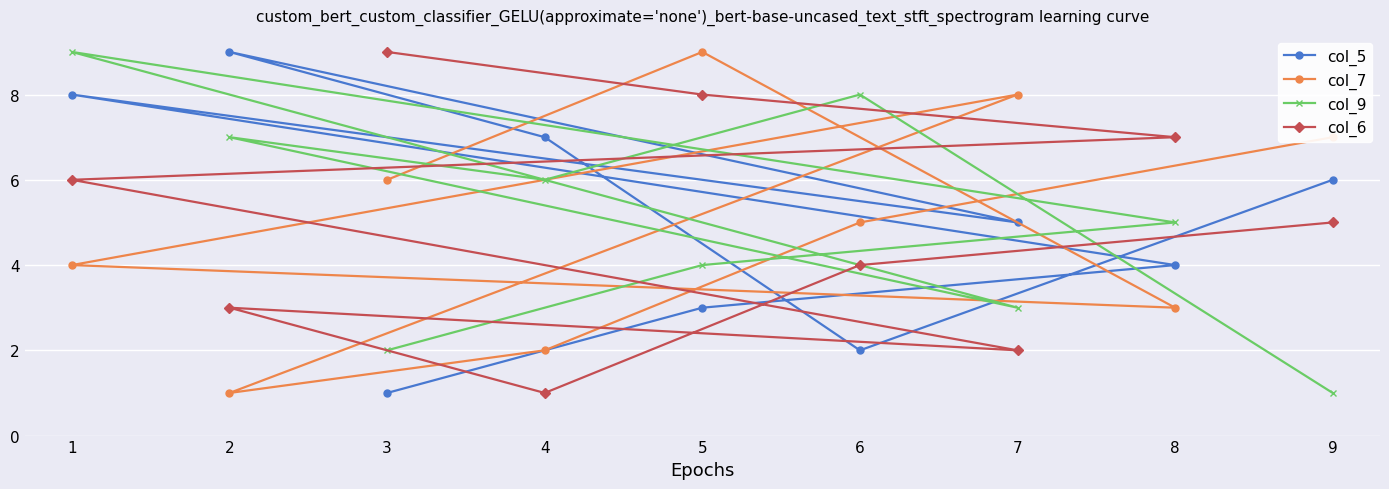

Reading right to left, extract all data points from this chart.

col_5: 9=6	8=4	7=5	6=2	5=3	4=7	3=1	2=9	1=8
col_7: 9=7	8=3	7=8	6=5	5=9	4=2	3=6	2=1	1=4
col_9: 9=1	8=5	7=3	6=8	5=4	4=6	3=2	2=7	1=9
col_6: 9=5	8=7	7=2	6=4	5=8	4=1	3=9	2=3	1=6